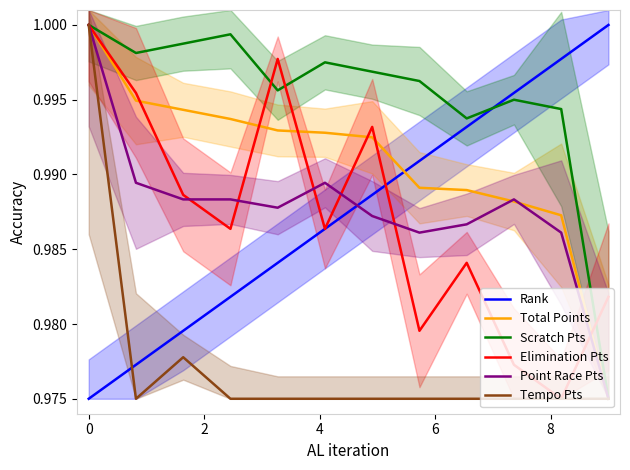

What are all the series names shown in the legend?

Rank, Total Points, Scratch Pts, Elimination Pts, Point Race Pts, Tempo Pts